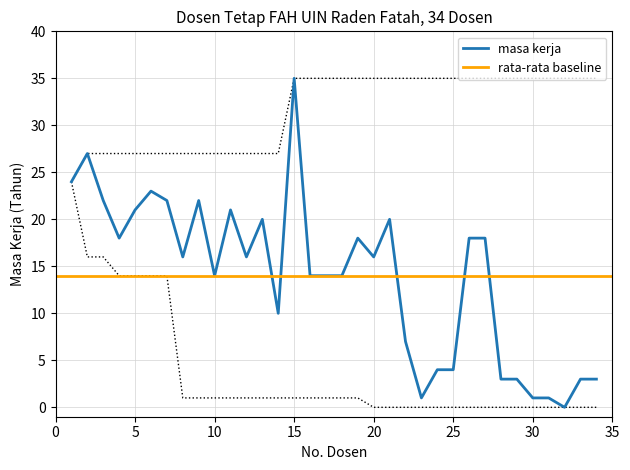

What is the change in value from 29 to 31?

-2